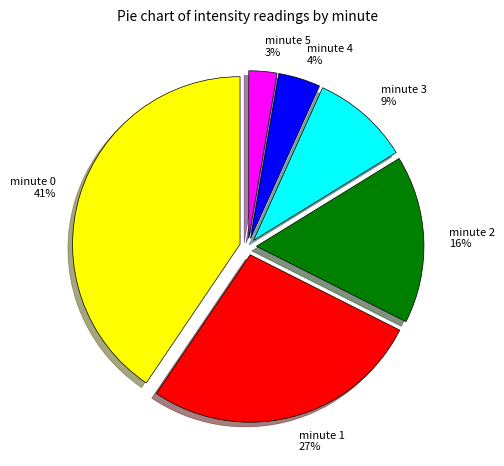

Does any single category account for the majority?

No